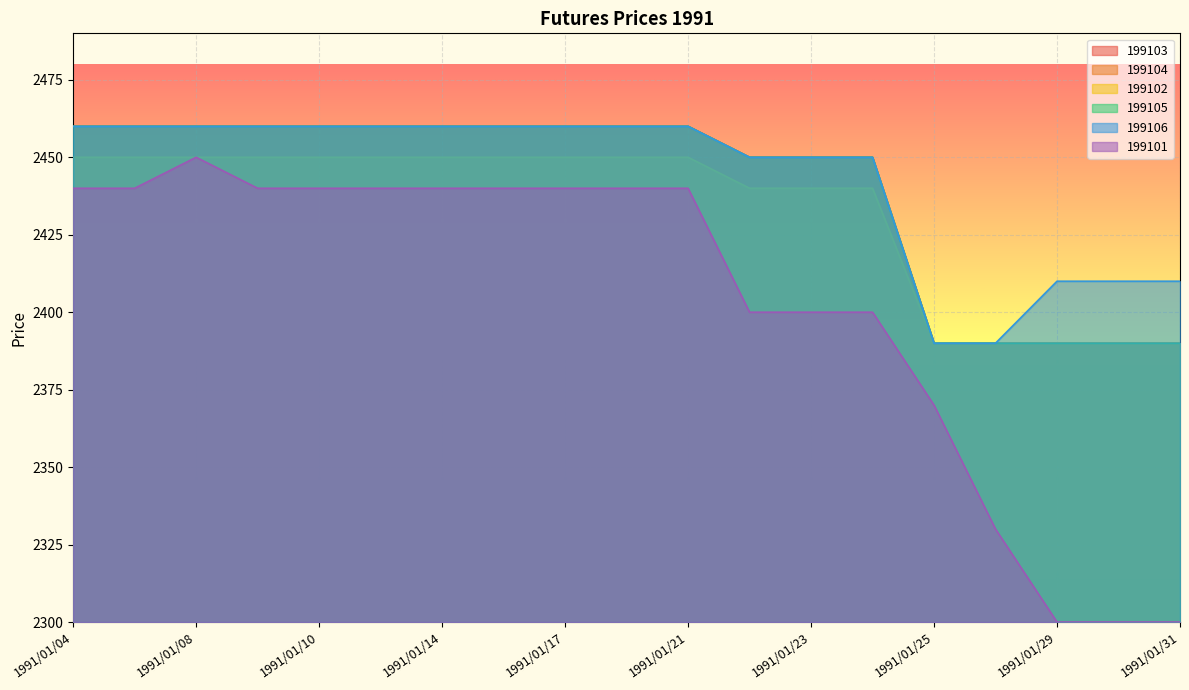

The value of 199102 at 1991/01/16 is 622. True or false?

False